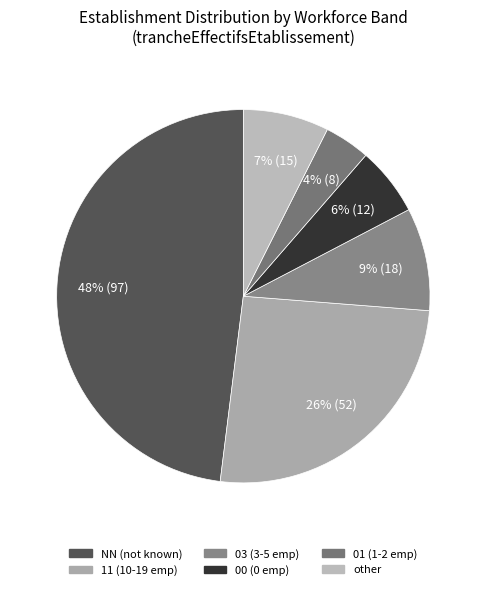

Does 01 represent more than half of the total?

No